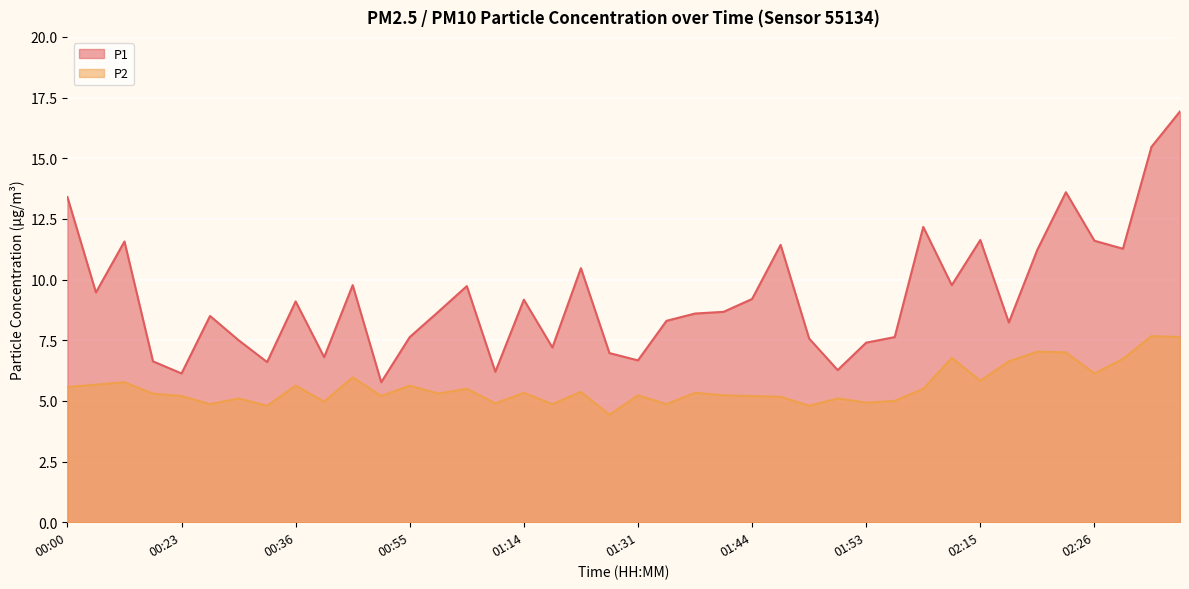

What are all the series names shown in the legend?

P1, P2